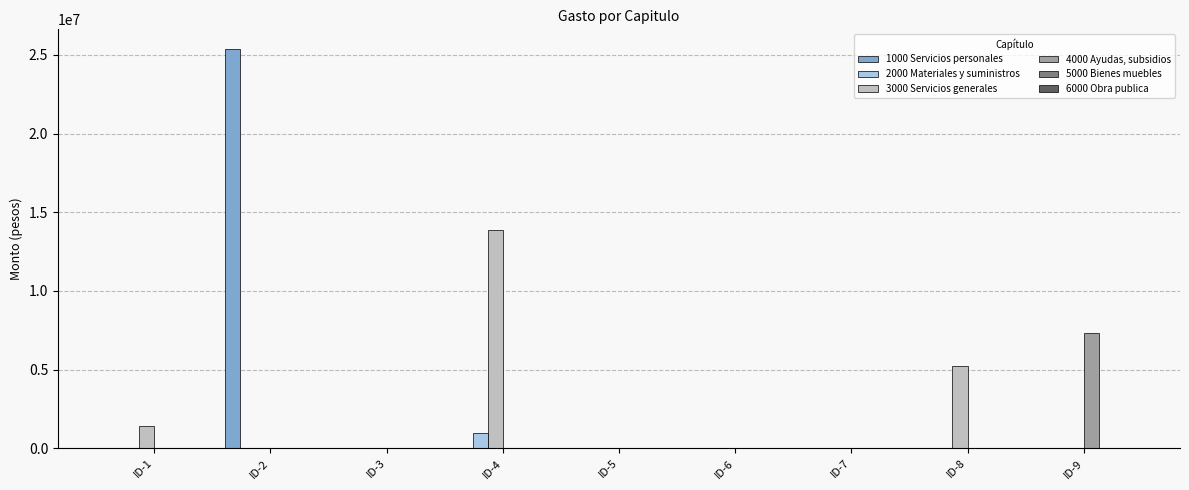

Which category has the highest value in the 4000 Ayudas, subsidios series?

ID-9